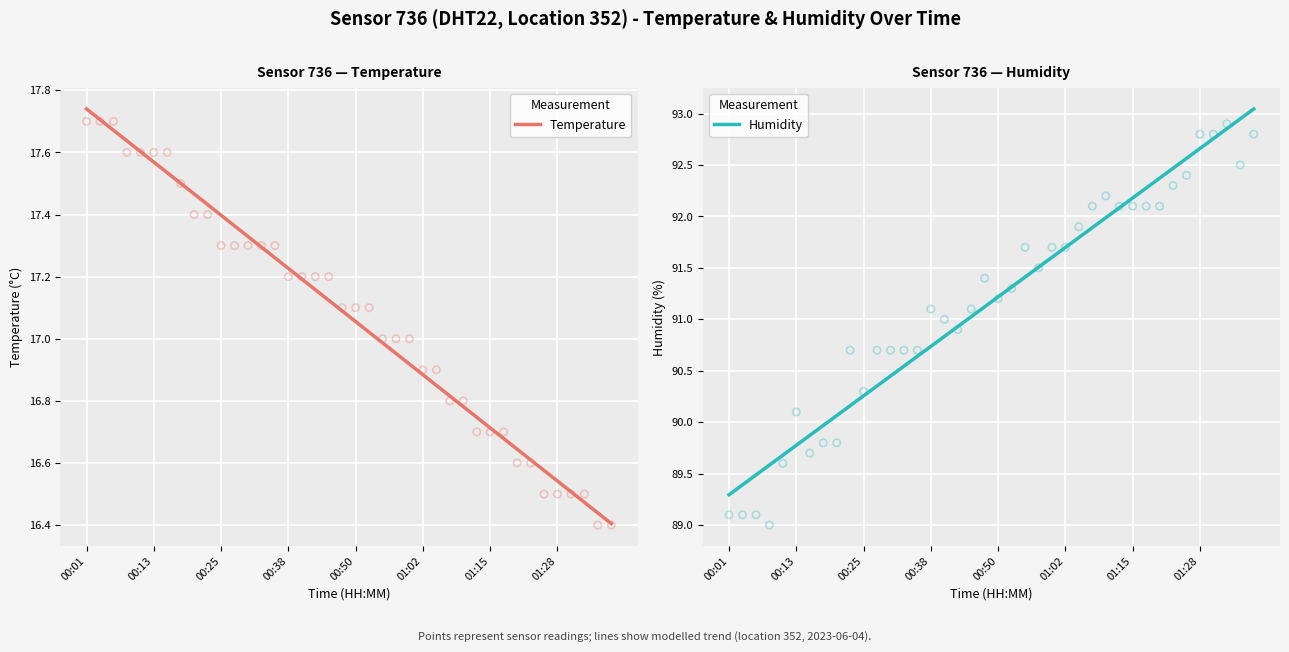

What are all the series names shown in the legend?

Temperature, Humidity